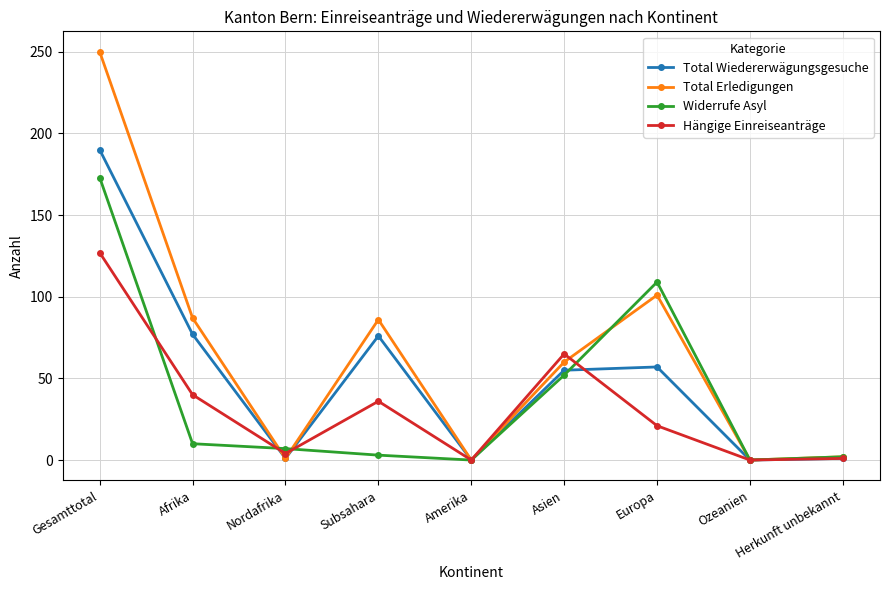

What is the maximum value shown in the chart?

250